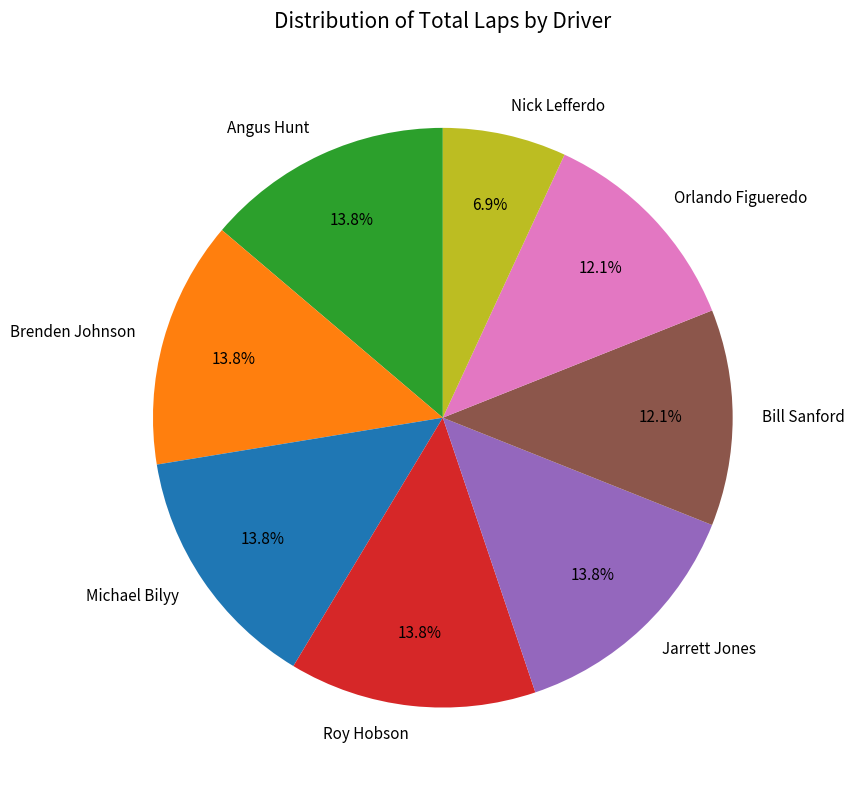

Which slice is the smallest?

Nick Lefferdo